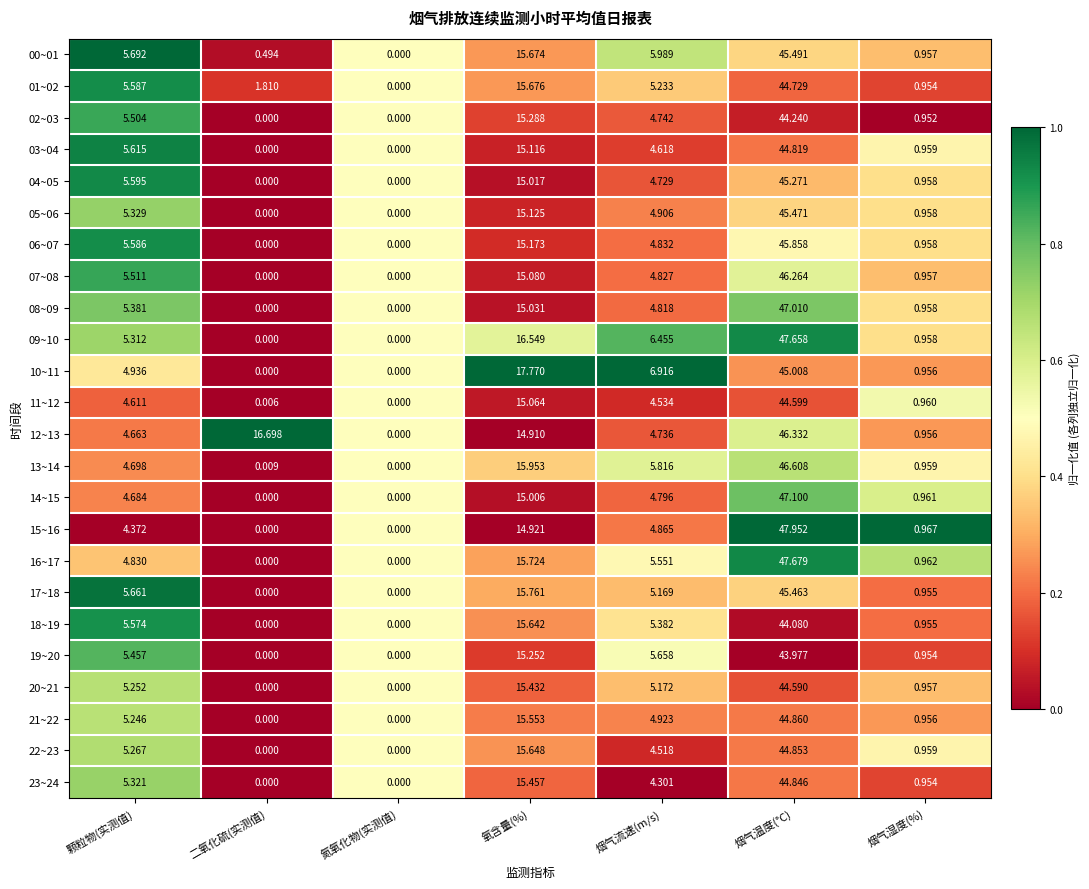

At 氧含量(%), list the series in order from largest to smallest.

10~11, 09~10, 13~14, 17~18, 16~17, 01~02, 00~01, 22~23, 18~19, 21~22, 23~24, 20~21, 02~03, 19~20, 06~07, 05~06, 03~04, 07~08, 11~12, 08~09, 04~05, 14~15, 15~16, 12~13